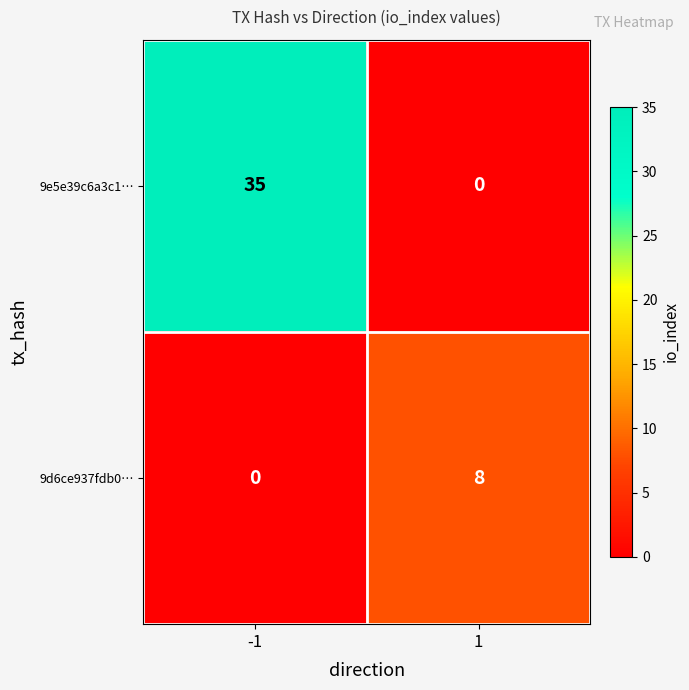

Read the 9e5e39c6a3c1… value at -1.

35